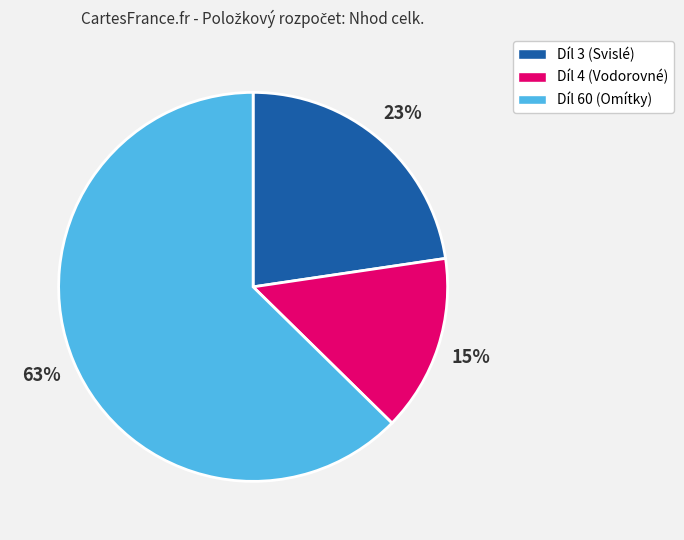

How many slices are in this pie chart?

3